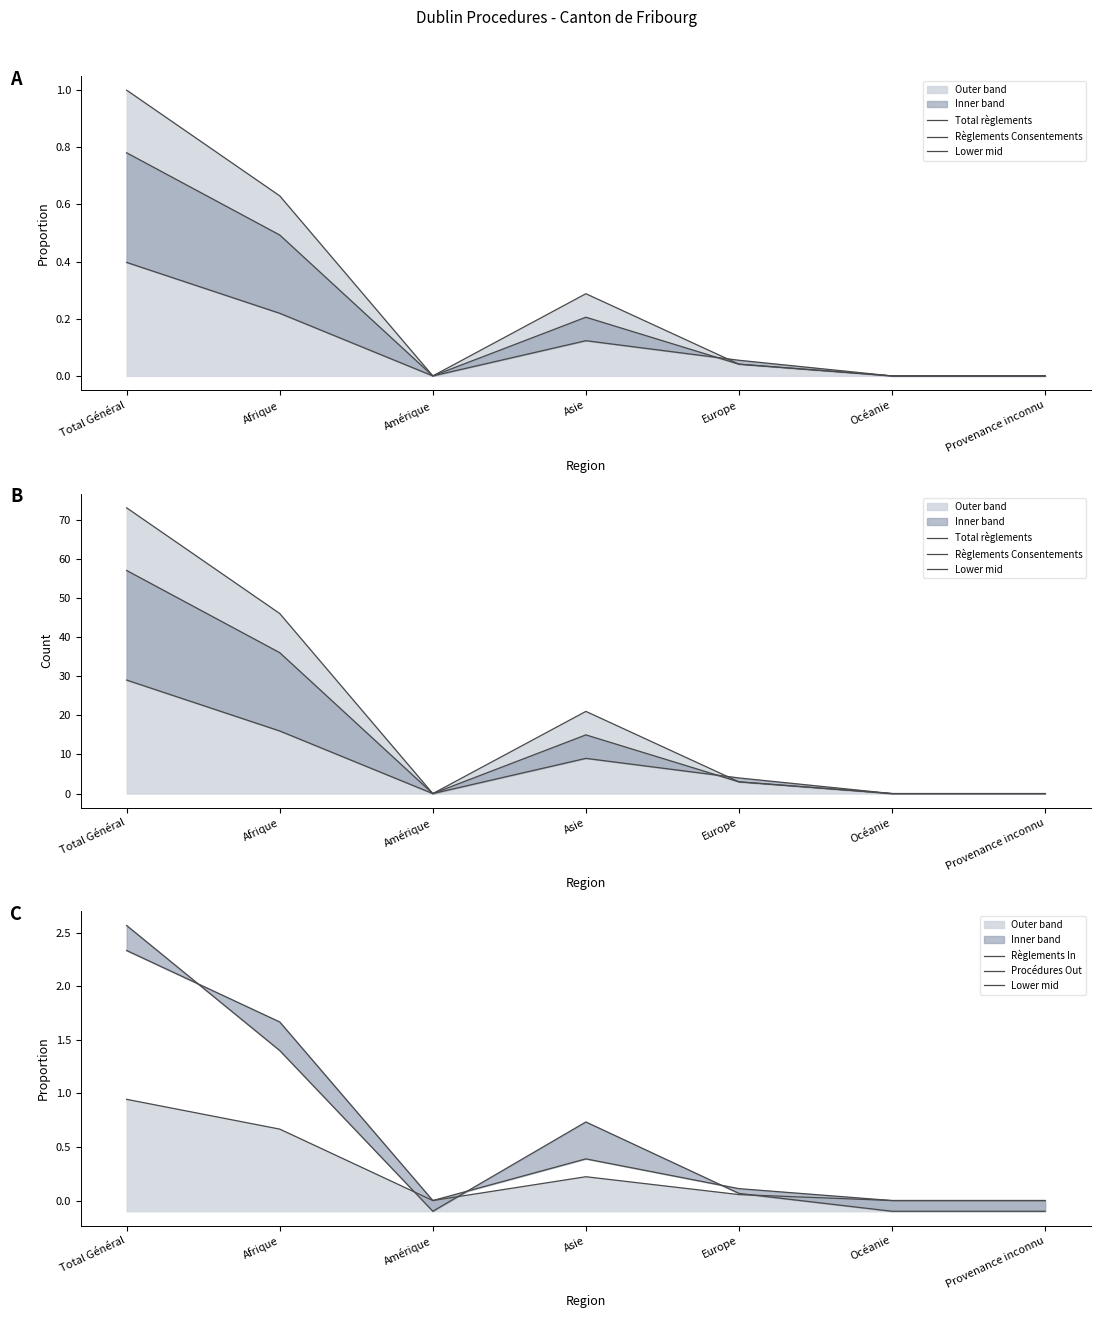

The value of Règlements In at Océanie is 0.0. True or false?

True